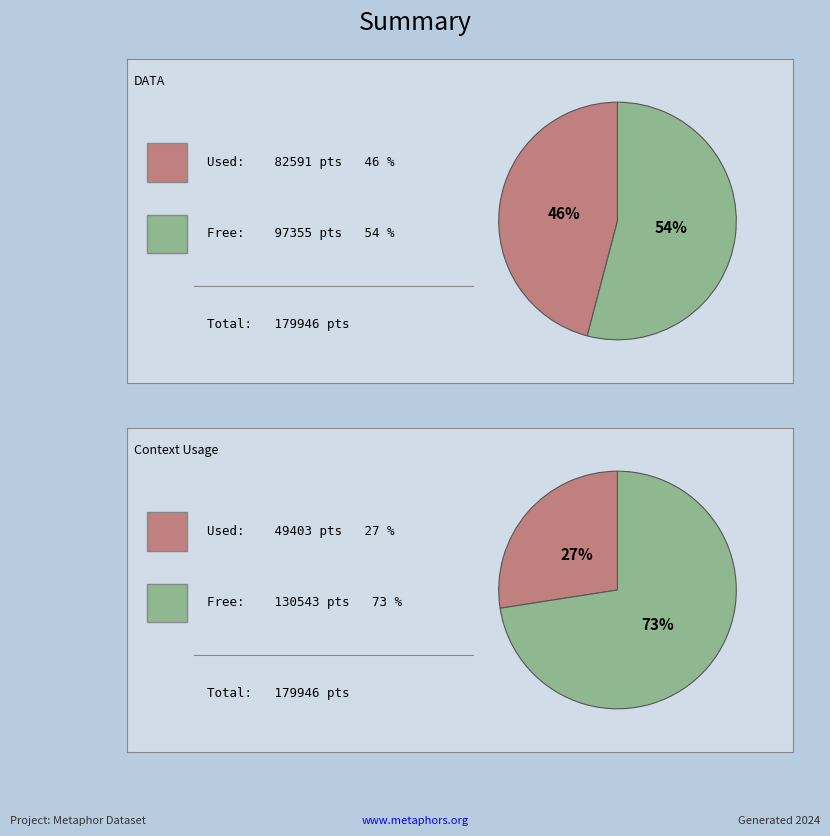

Is it true that Reason is to imagination is 17% of the pie?

False